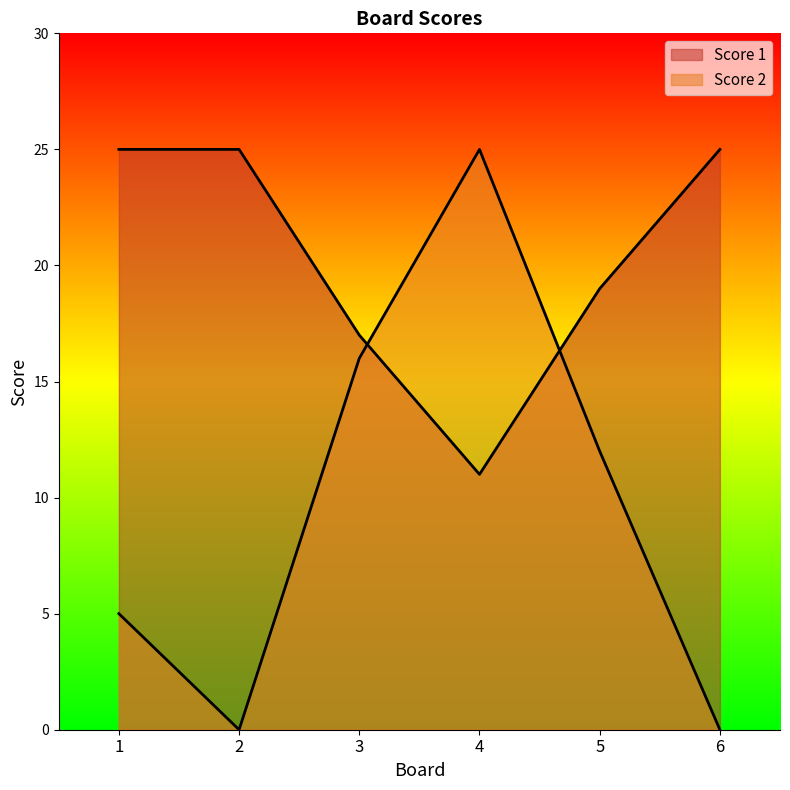

What is the sum of all Score 2 values?

58